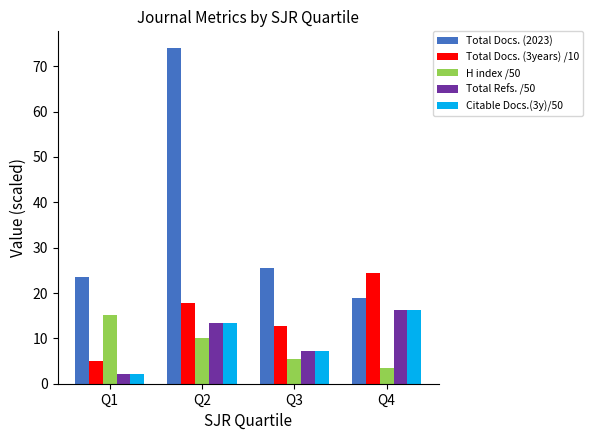

What is the difference between the H index /50 values at Q4 and Q1?

11.7